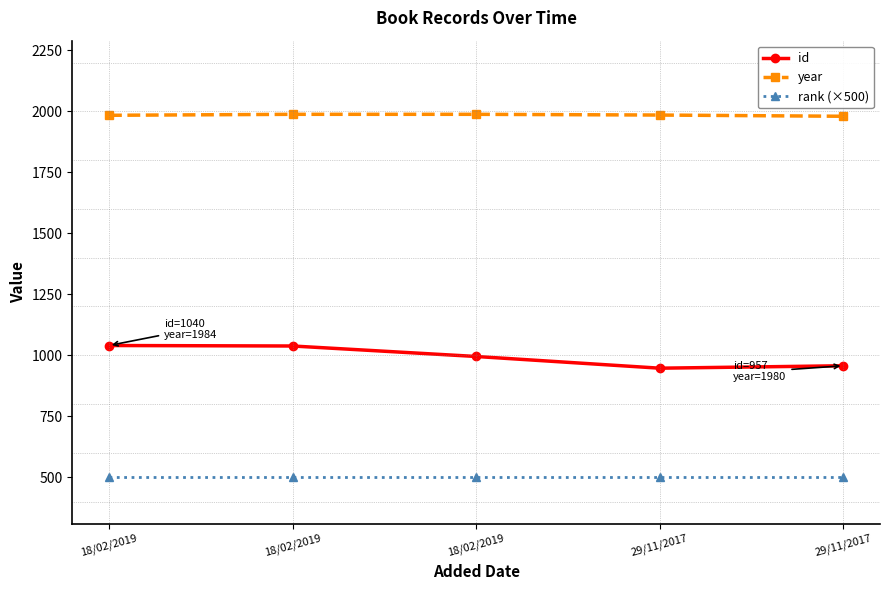

How many lines are shown in the chart?

3